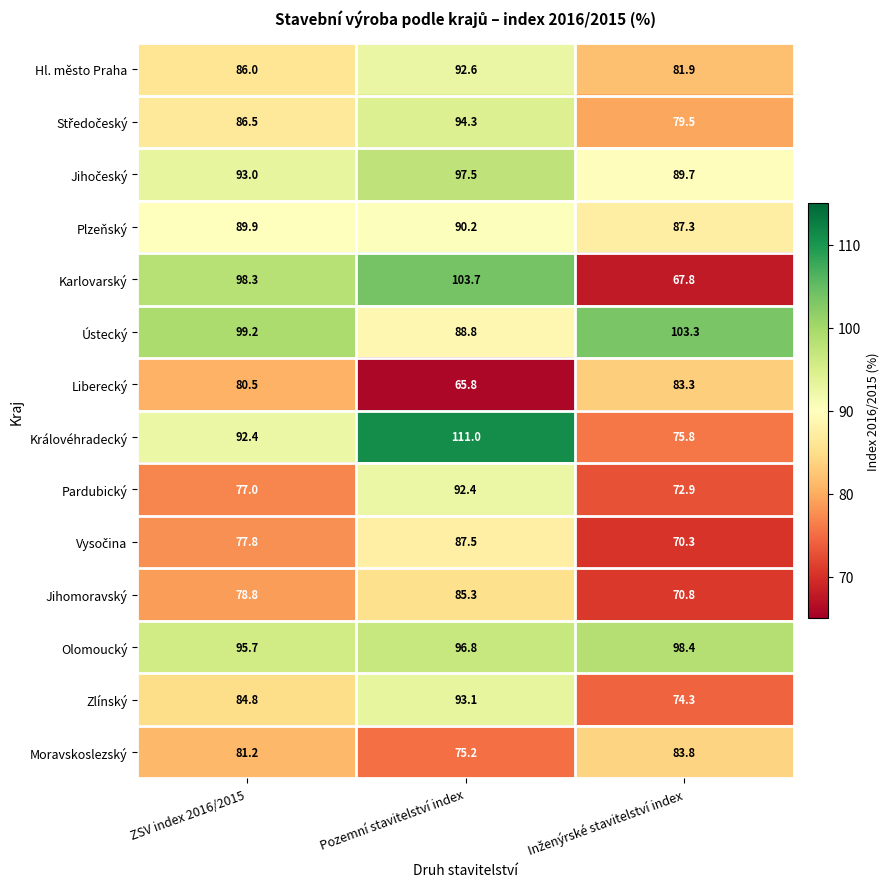

At which category does the chart reach its peak across all series?

Pozemní stavitelství index